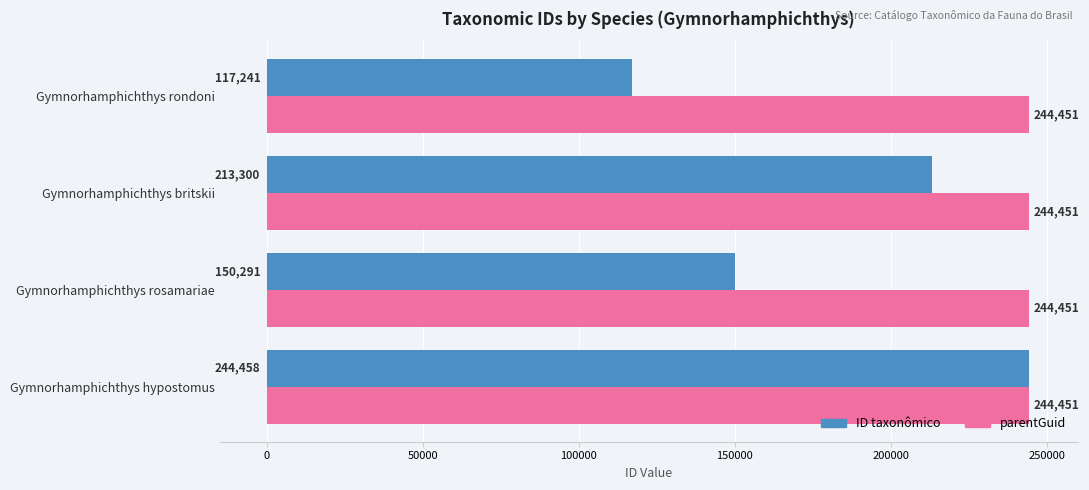

Between Gymnorhamphichthys hypostomus and Gymnorhamphichthys rosamariae, which series saw the biggest shift?

ID taxonômico